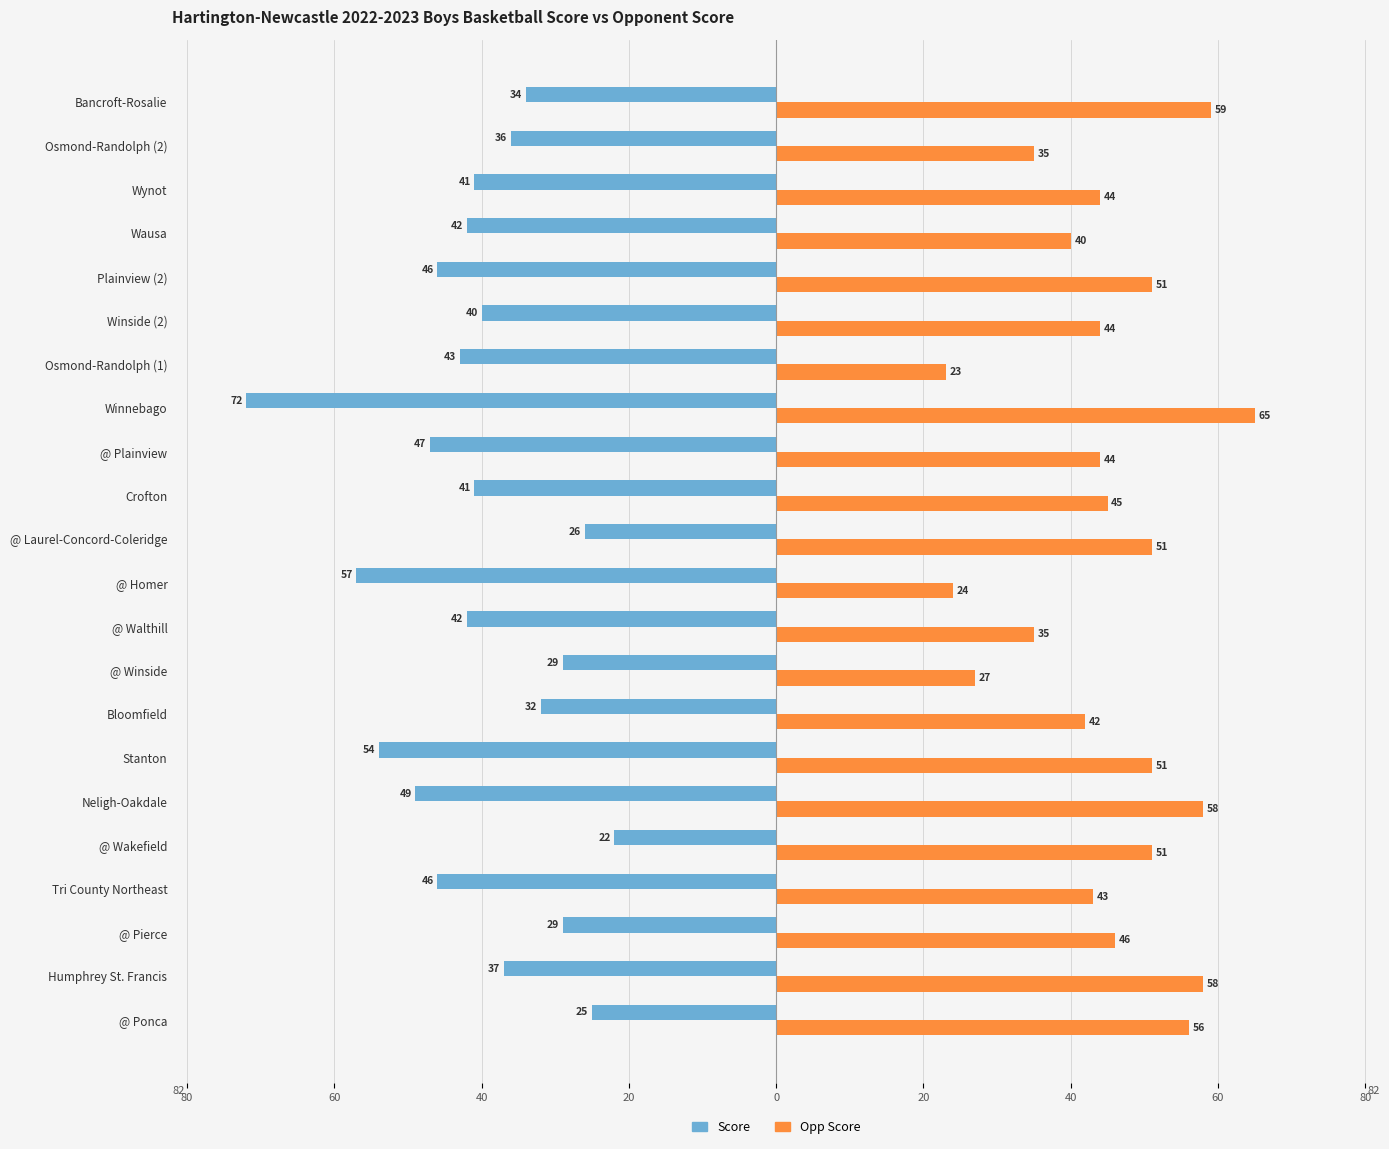

What are all the series names shown in the legend?

Score, Opp Score